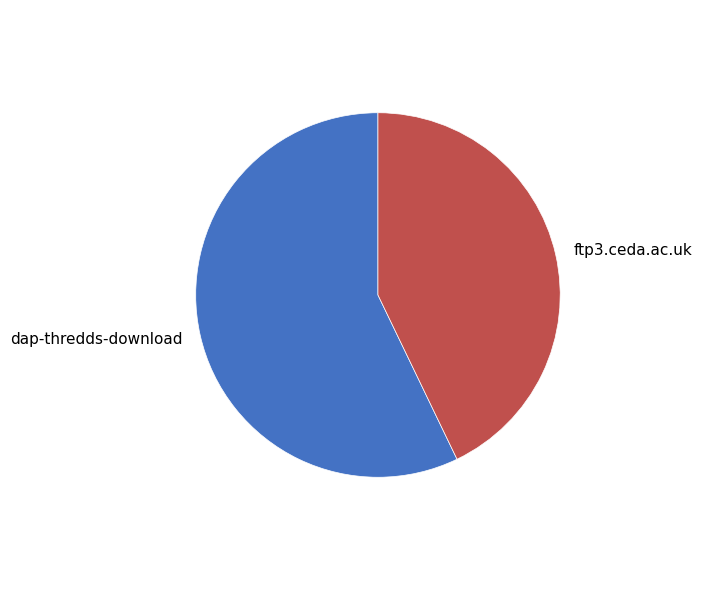

Rank the categories by value from highest to lowest.

dap-thredds-download, ftp3.ceda.ac.uk